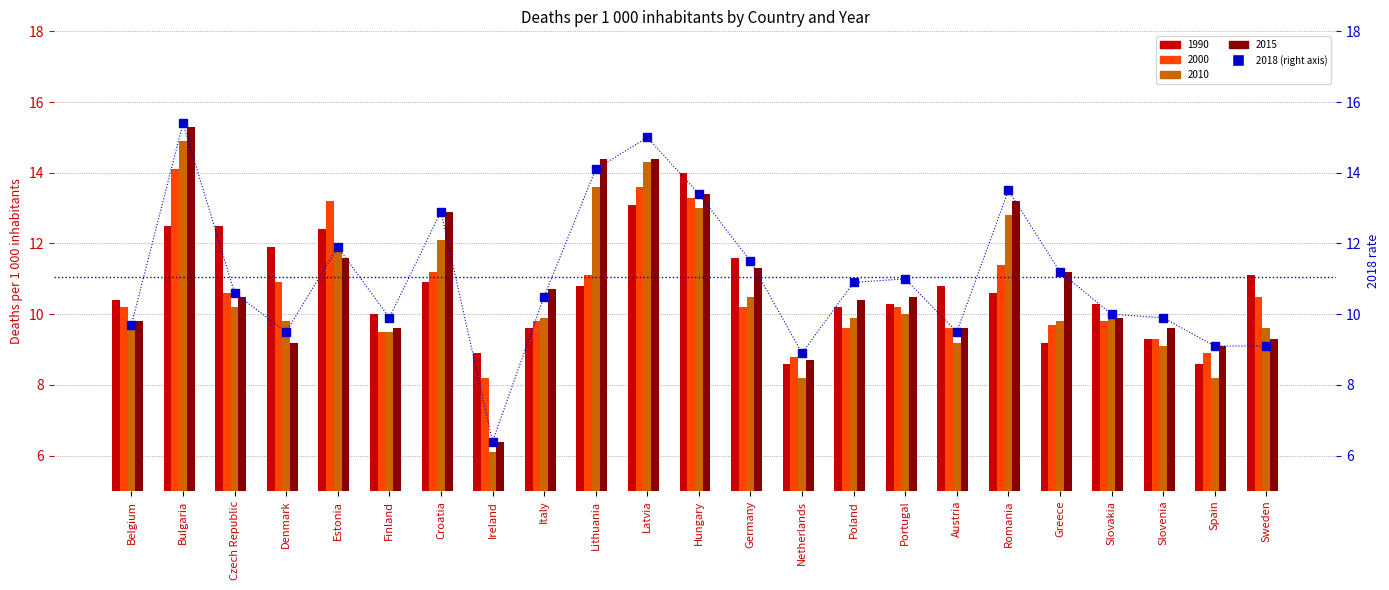

What is the value of the 19th bar from the left?

11.2